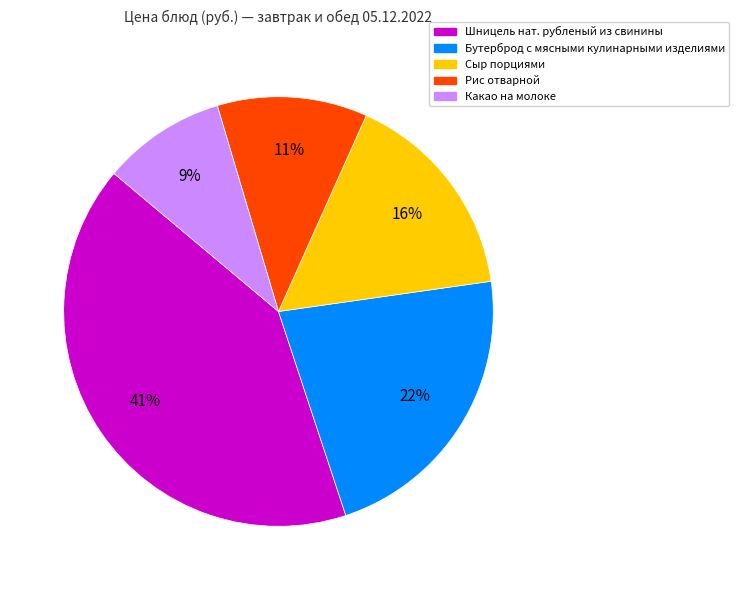

To the nearest percent, what is the difference between the largest and smallest slice percentages?

32%